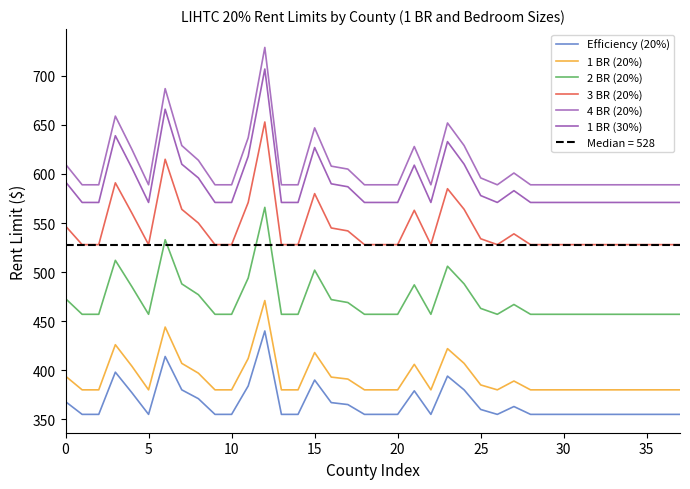

True or false: 2 BR (20%) and 1 BR (30%) intersect in this chart.

False